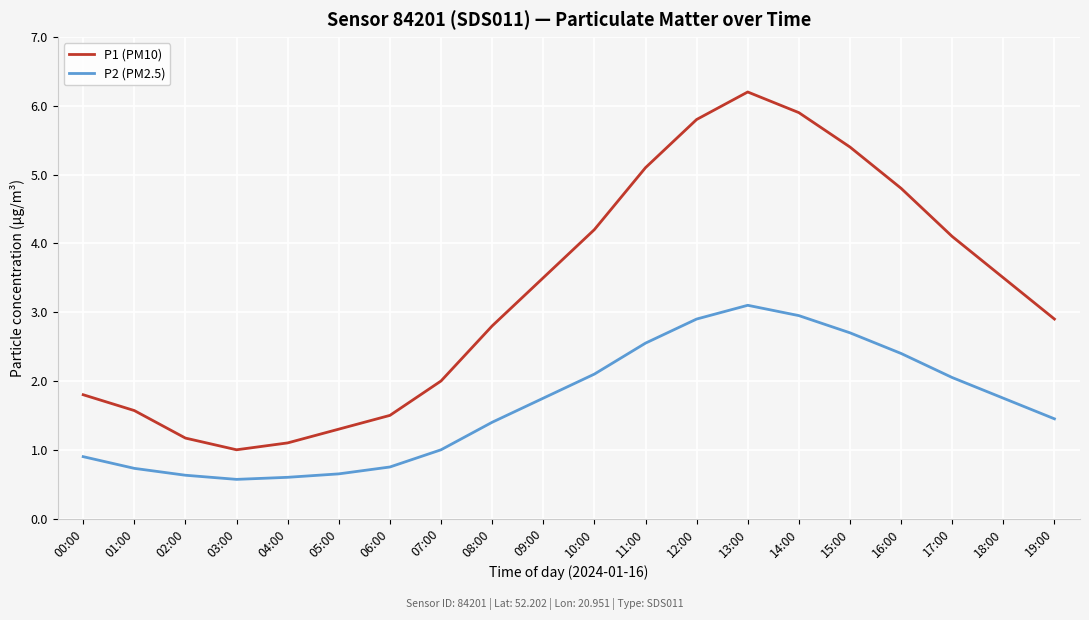

What is the difference between the second highest and minimum values in the P1 (PM10) series?

4.9